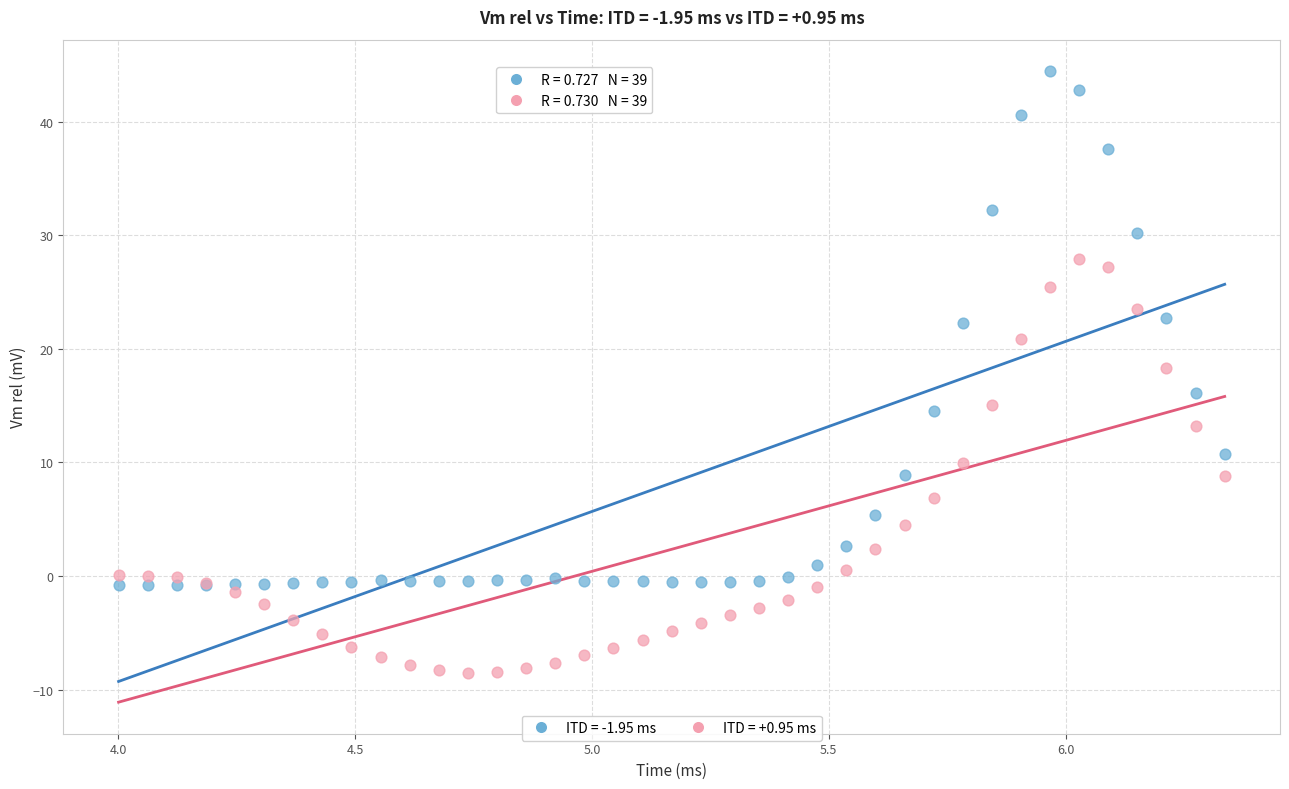

What is the X range (max minus min) for the scatter plot?

2.3